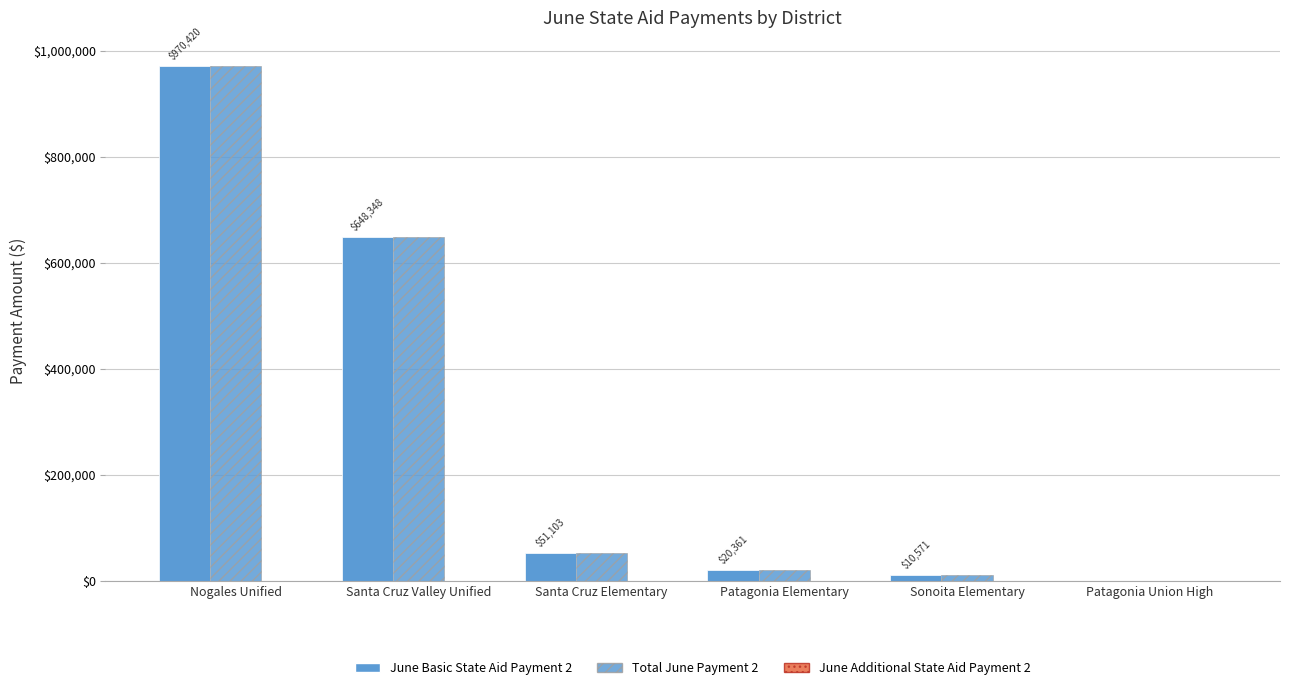

Count the number of categories in the chart.

6